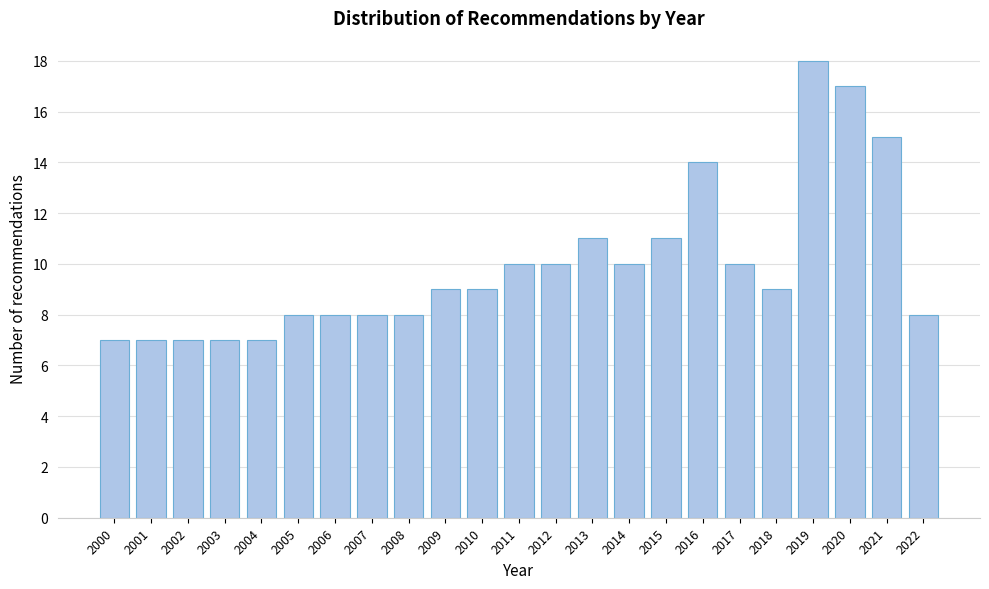

Reading left to right, what are all the values shown in this chart?

7	7	7	7	7	8	8	8	8	9	9	10	10	11	10	11	14	10	9	18	17	15	8